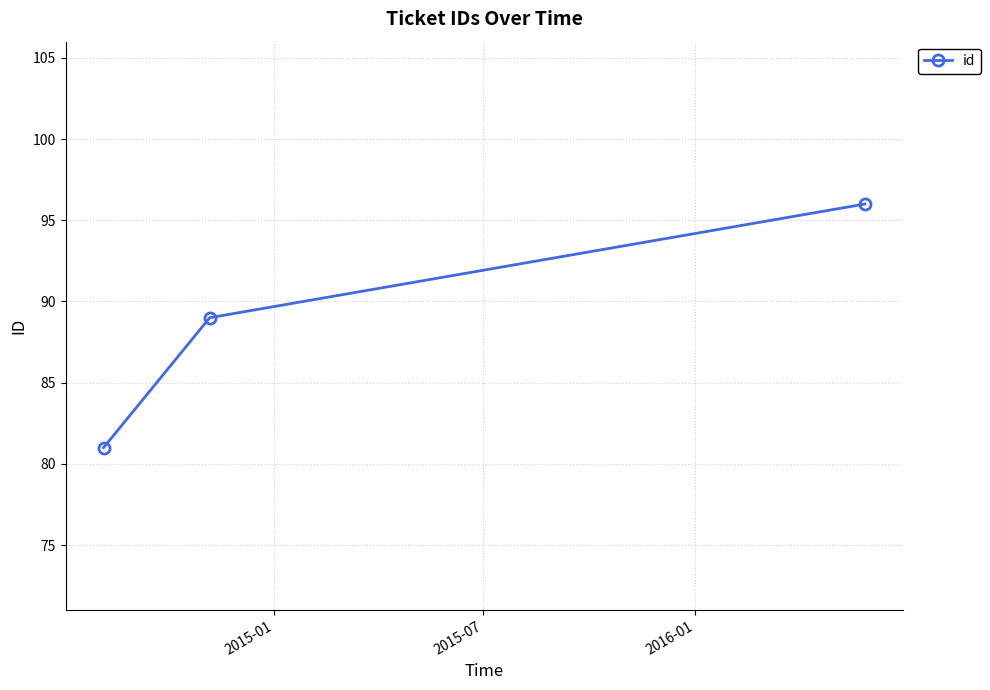

What is the average value?

89